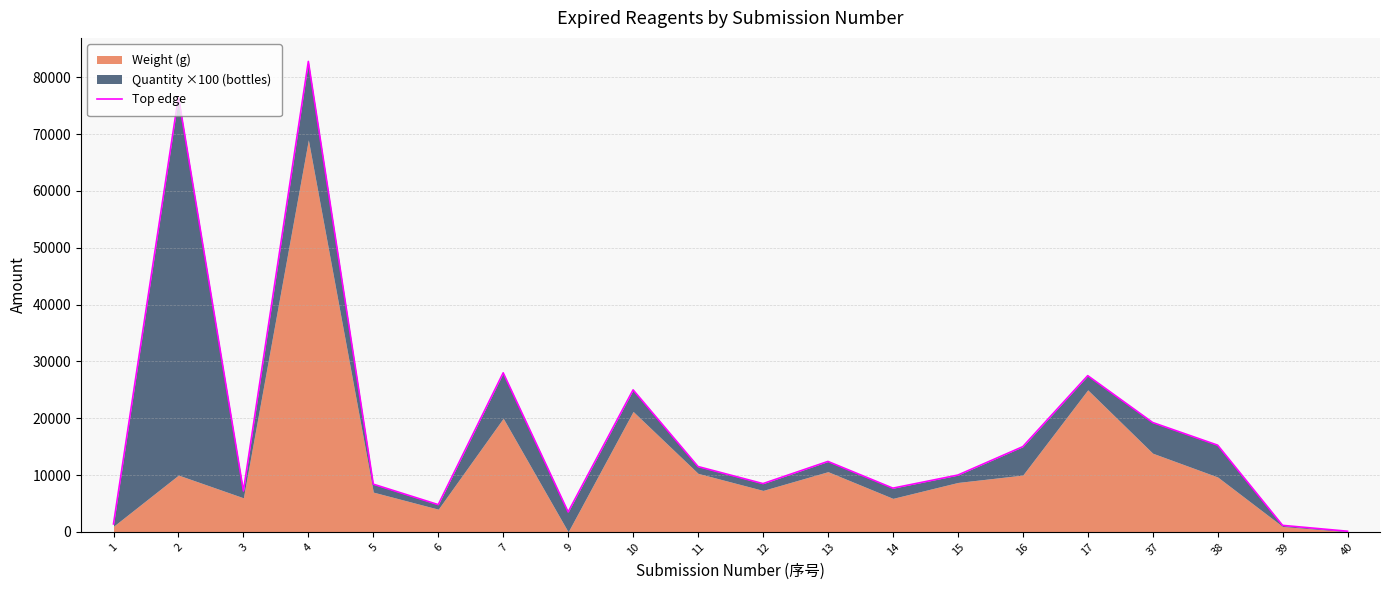

What is the value of the 20th point from the left?

120